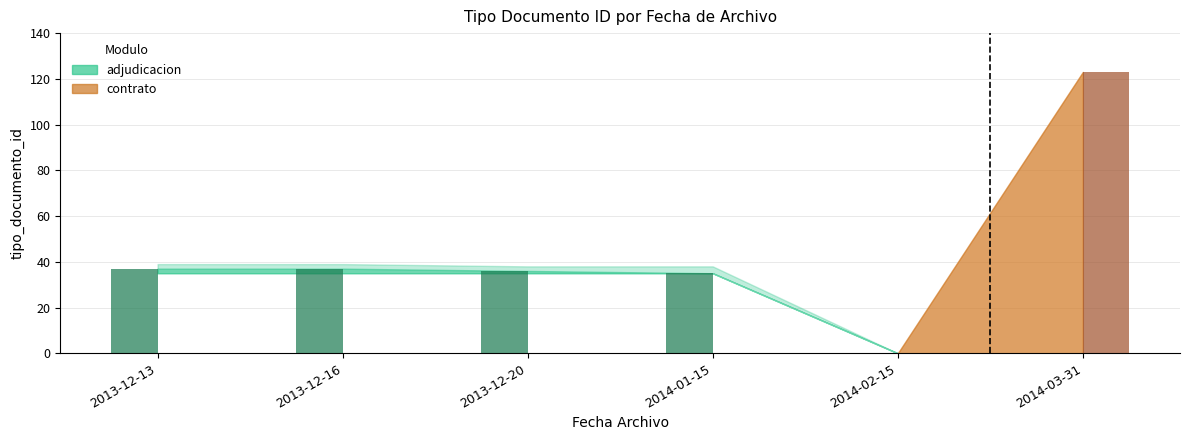

What is the label of the 2nd bar from the left?

2013-12-16